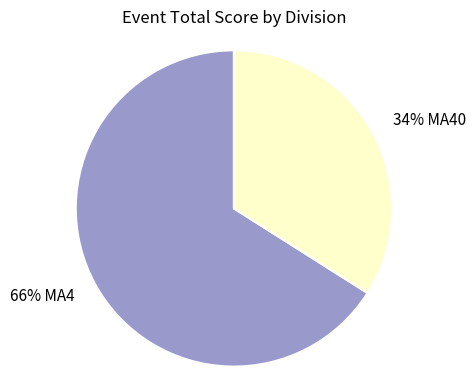

Is there a majority slice in this chart?

Yes